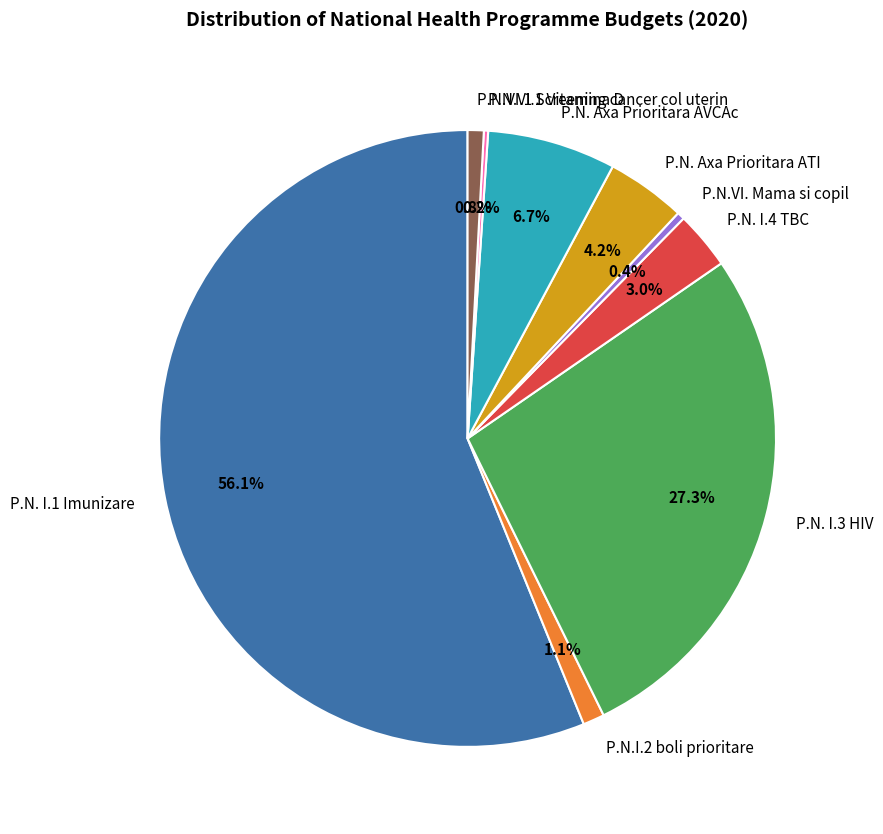

To the nearest percent, what is the average slice percentage?

11%